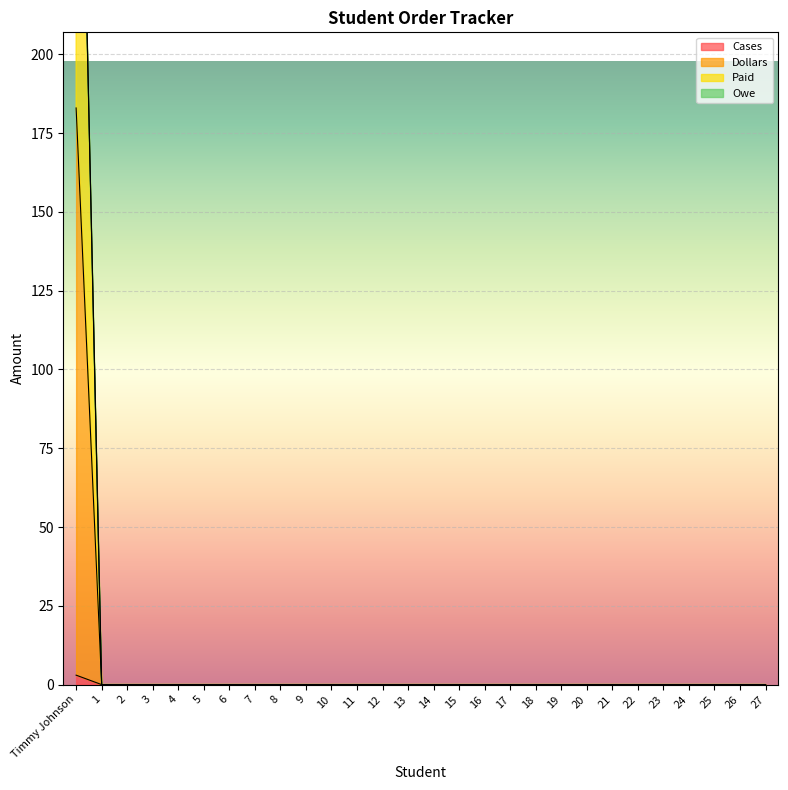

What is the greatest value displayed?

363